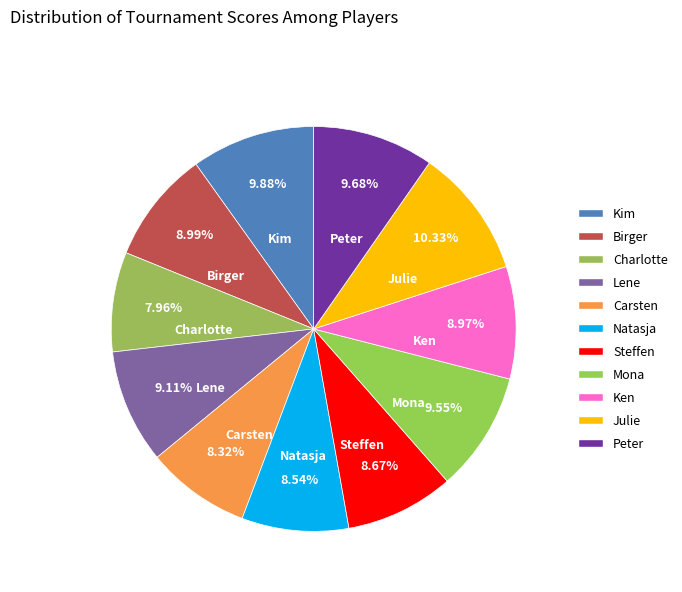

Does Kim account for over 50% of the chart?

No